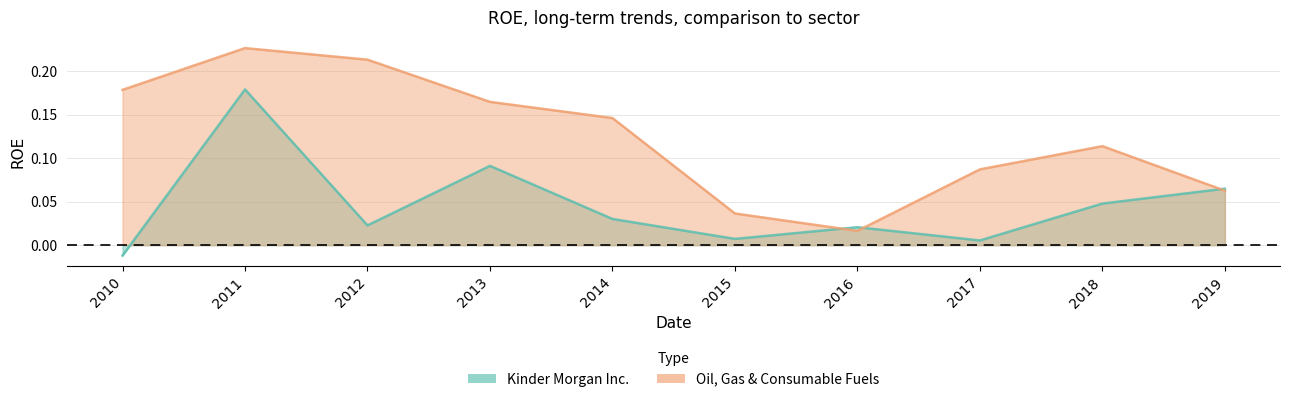

Reading left to right, list all the values displayed in this chart.

Kinder Morgan Inc.: 2010=-0.0	2011=0.2	2012=0.0	2013=0.1	2014=0.0	2015=0.0	2016=0.0	2017=0.0	2018=0.0	2019=0.1
Oil, Gas & Consumable Fuels: 2010=0.2	2011=0.2	2012=0.2	2013=0.2	2014=0.1	2015=0.0	2016=0.0	2017=0.1	2018=0.1	2019=0.1